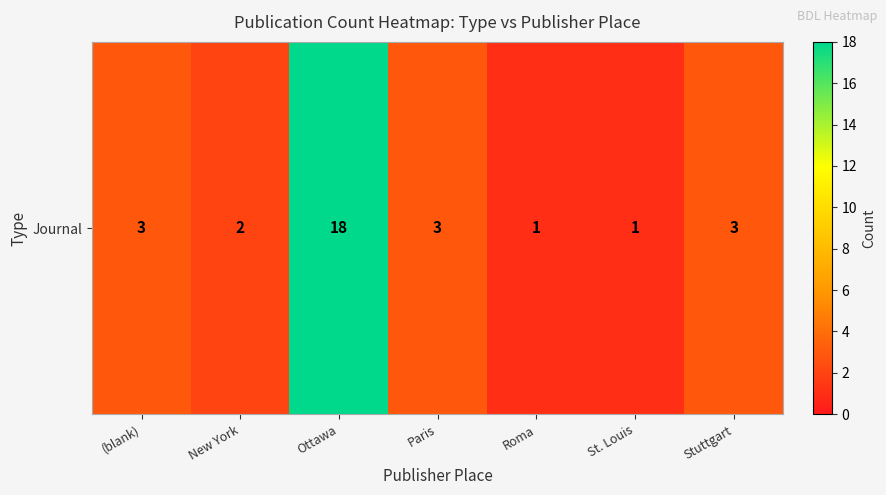

What is the change in value from Ottawa to Paris?

-15